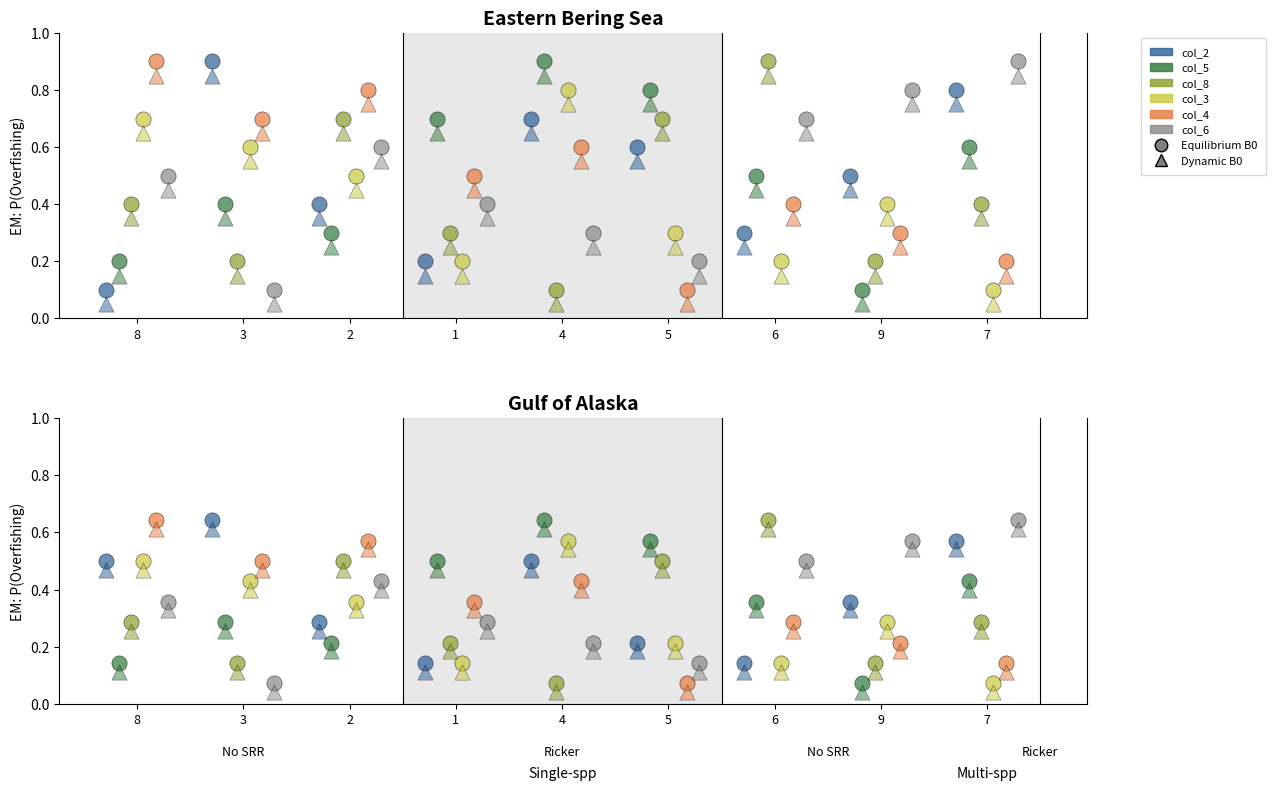

What are all the series names shown in the legend?

col_2, col_5, col_8, col_3, col_4, col_6